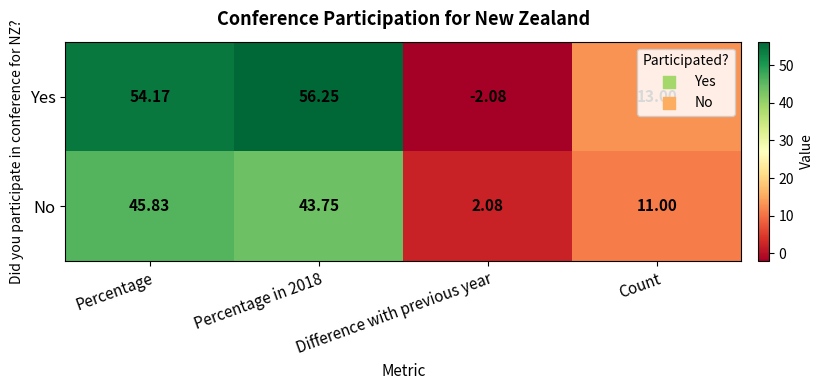

Which label corresponds to the smallest value in the chart?

Difference with previous year